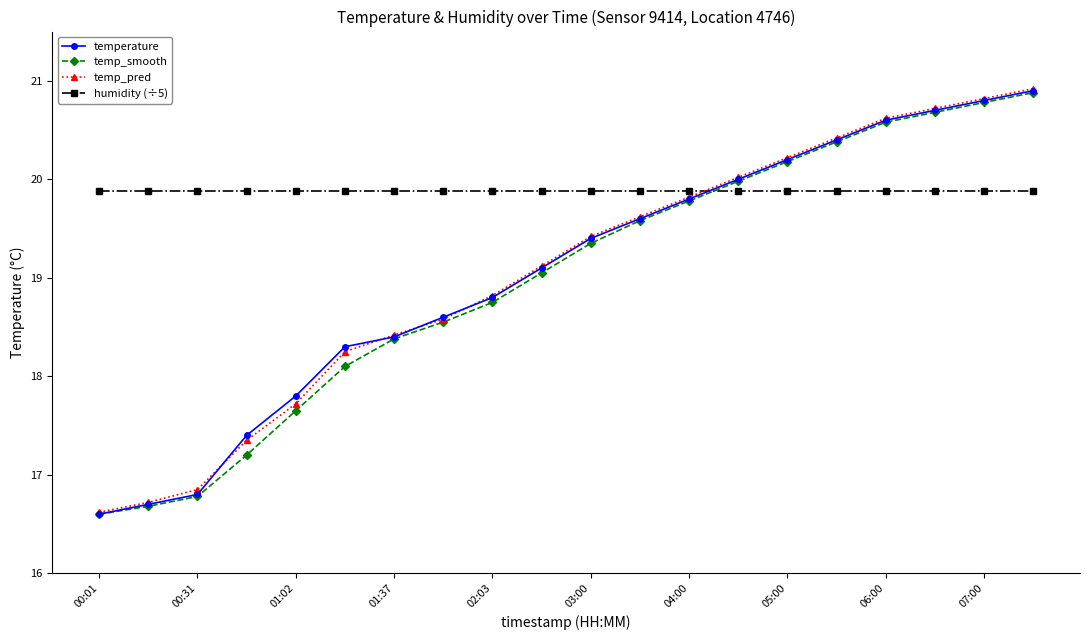

Which series ends up on top after the final intersection of temp_pred and humidity (÷5)?

temp_pred